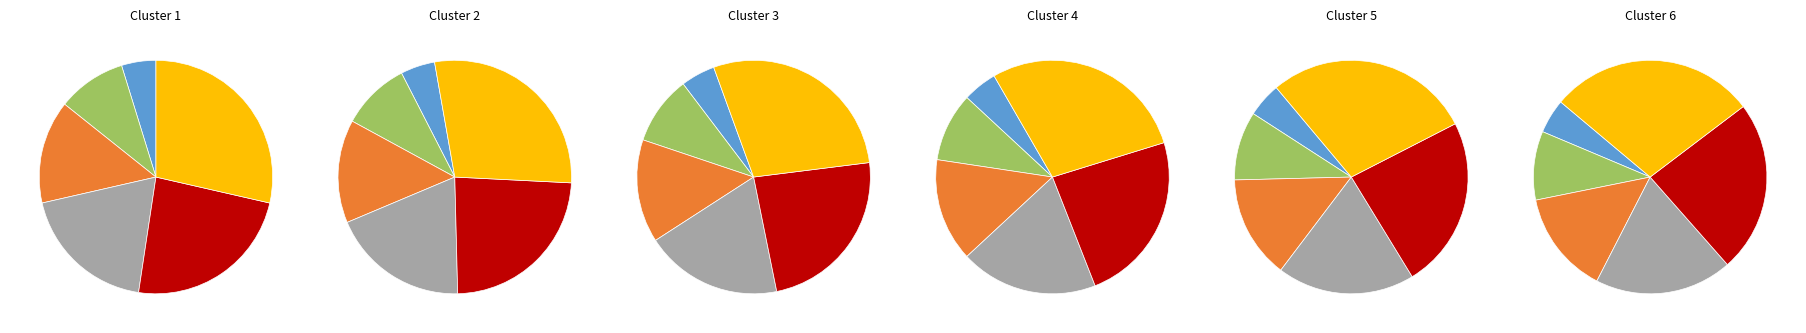

Does Urbancová Agáta account for over 50% of the chart?

No